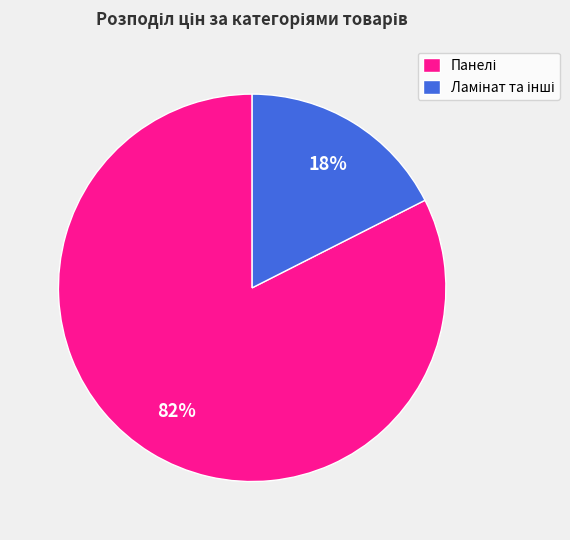

To the nearest percent, what is the average slice percentage?

50%